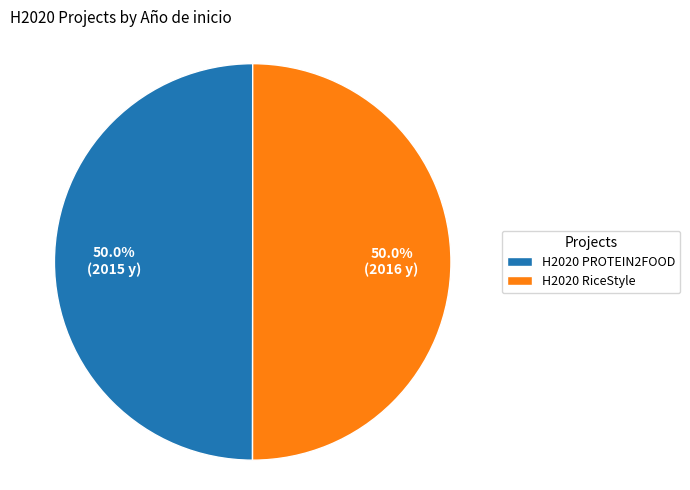

Is it true that H2020 PROTEIN2FOOD is 50% of the pie?

True